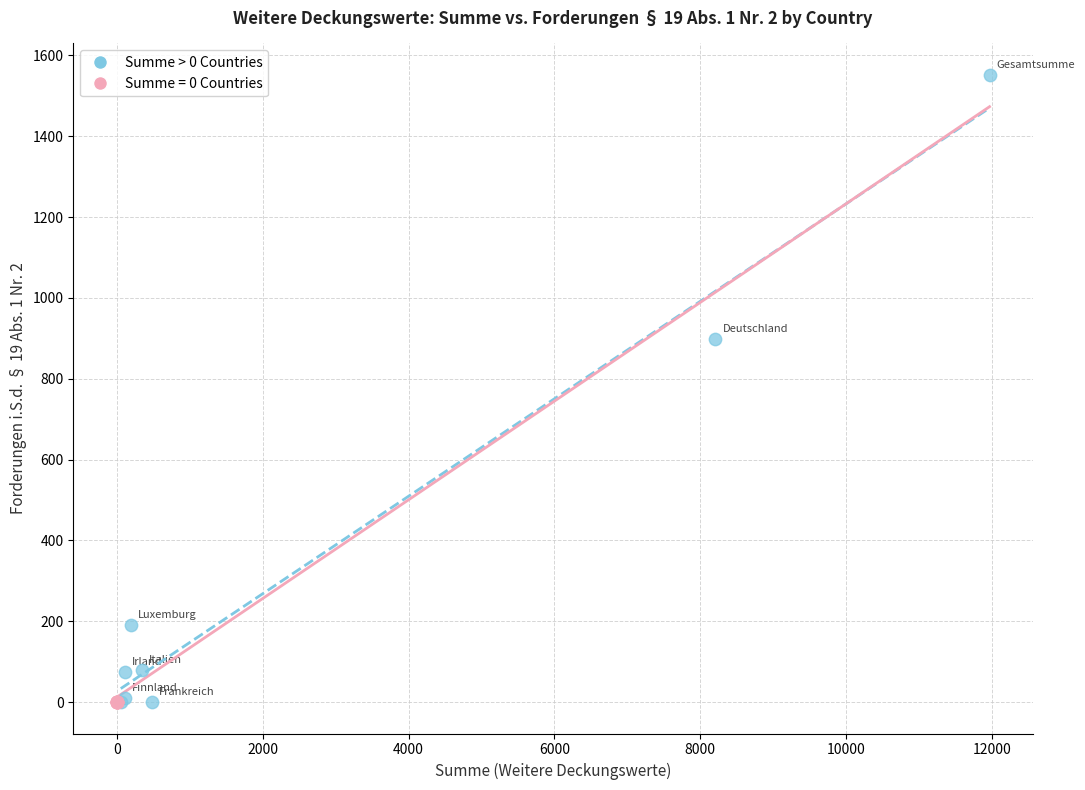

Which series reaches the maximum Y coordinate?

Summe > 0 Countries